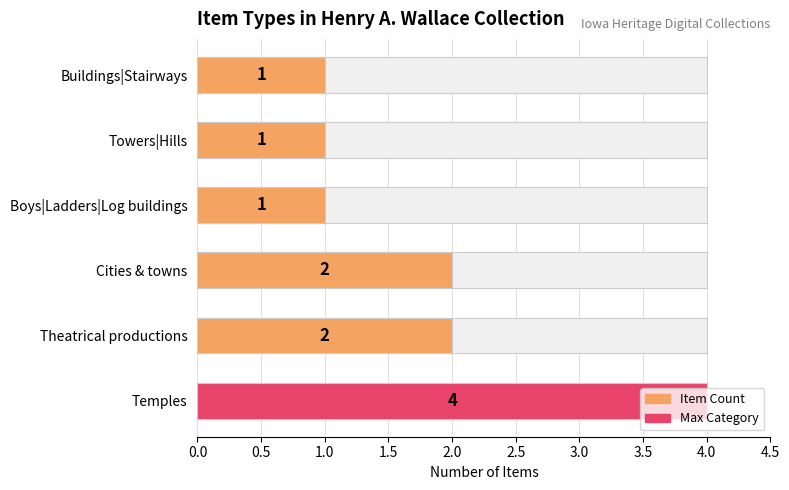

What is the average value of the Item Count series?

2